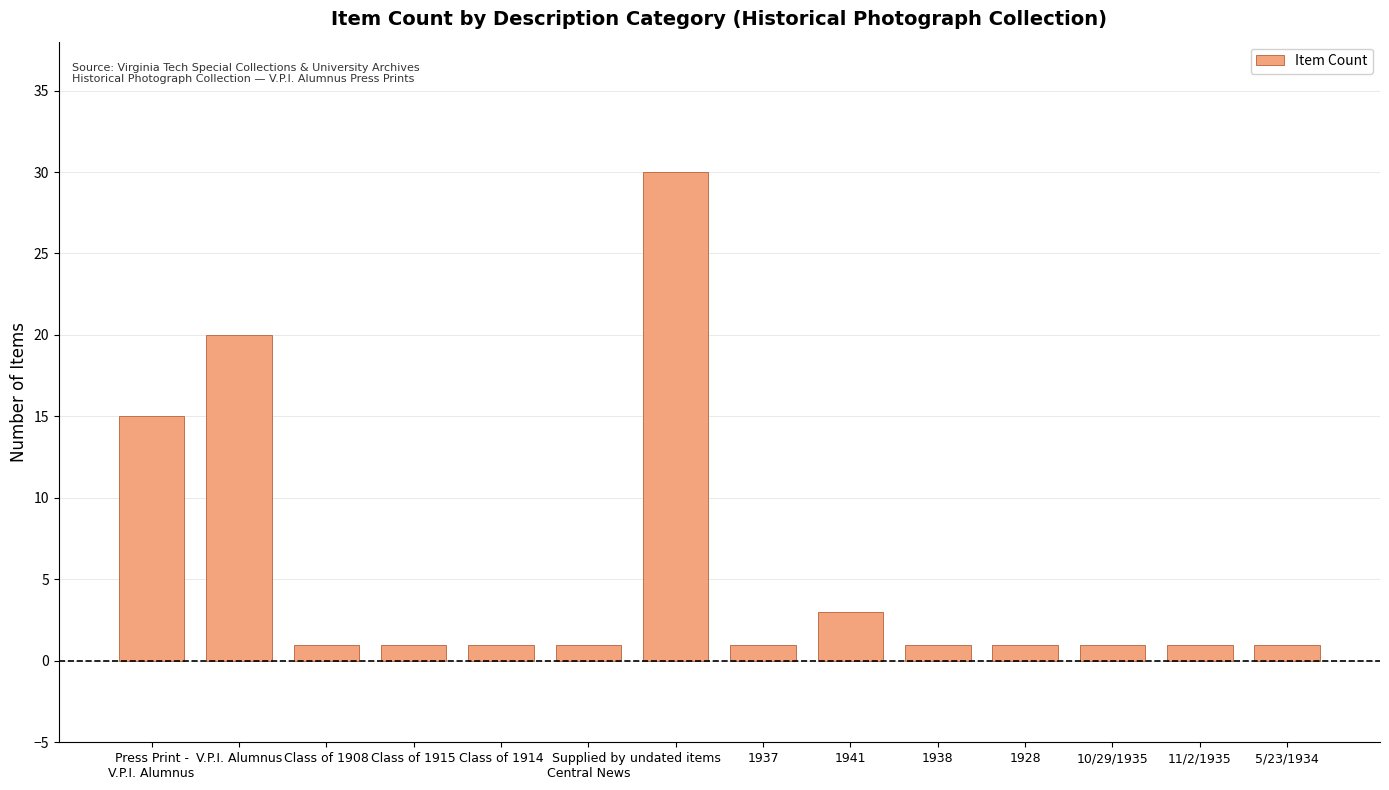

What is the minimum value shown in the chart?

1